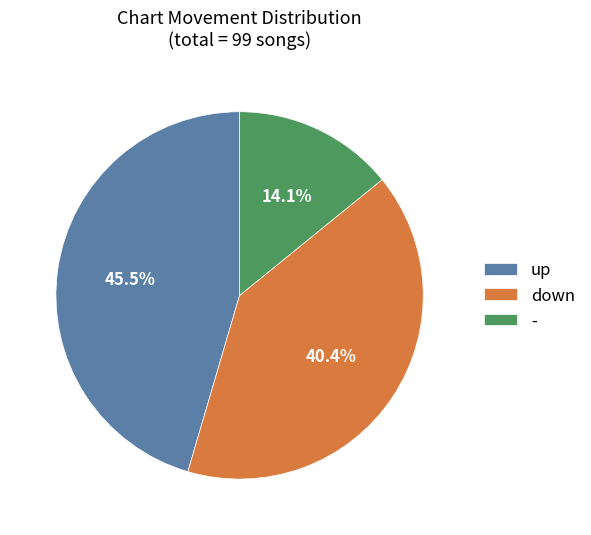

Combined, what portion of the pie is up and down?

85.9%